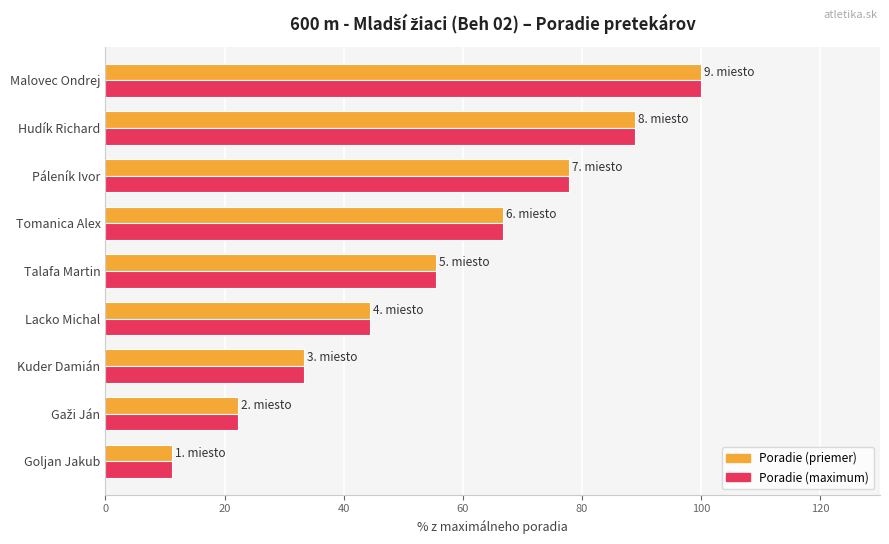

At which category is the sum across all series the highest?

Malovec Ondrej